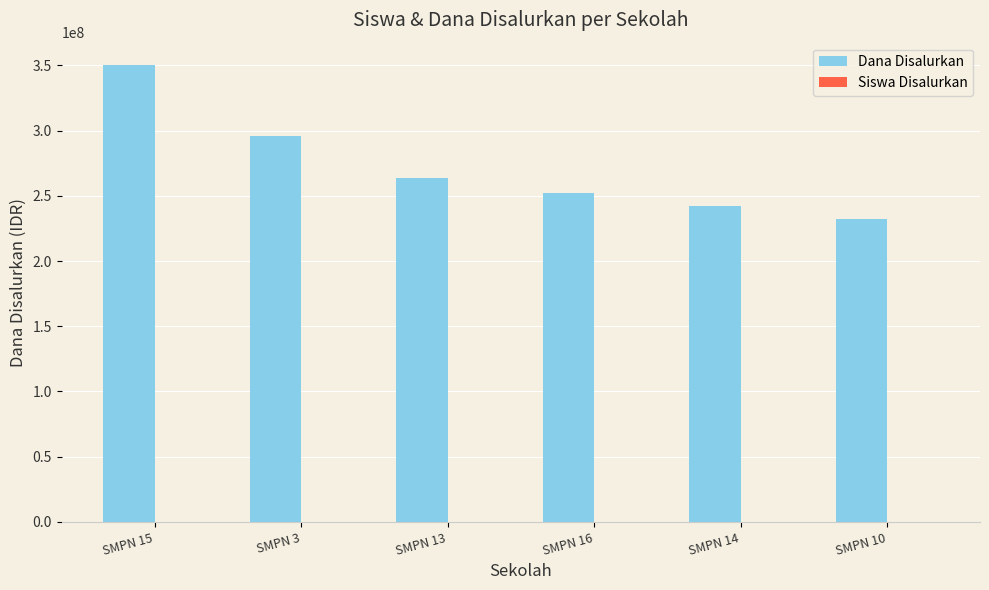

Which series has the largest total across all categories?

Dana Disalurkan